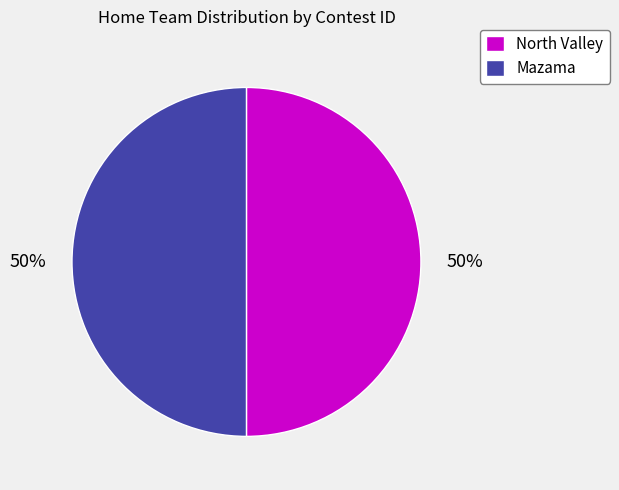

Is the sum of North Valley and Mazama greater than half?

Yes